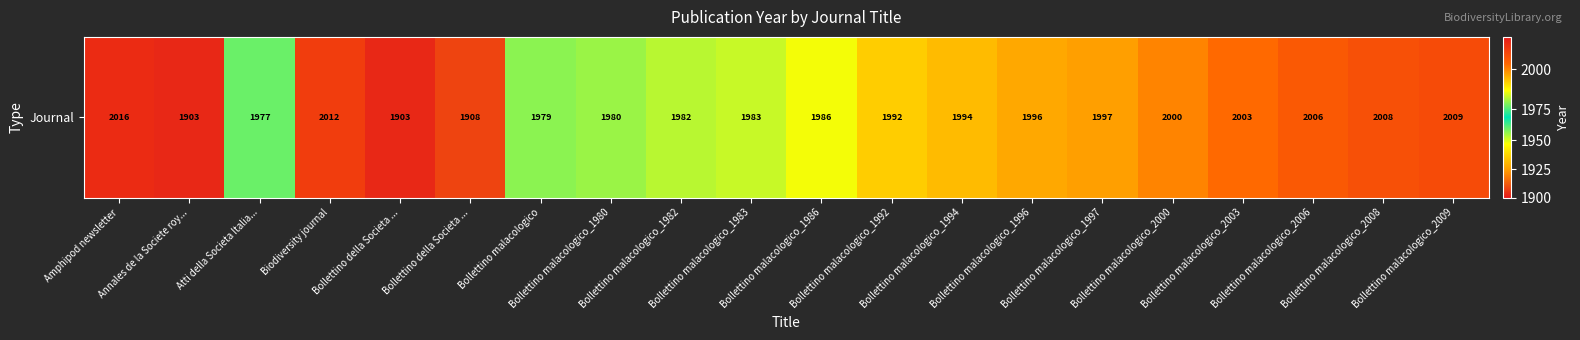

What is the sum of all values?

39634